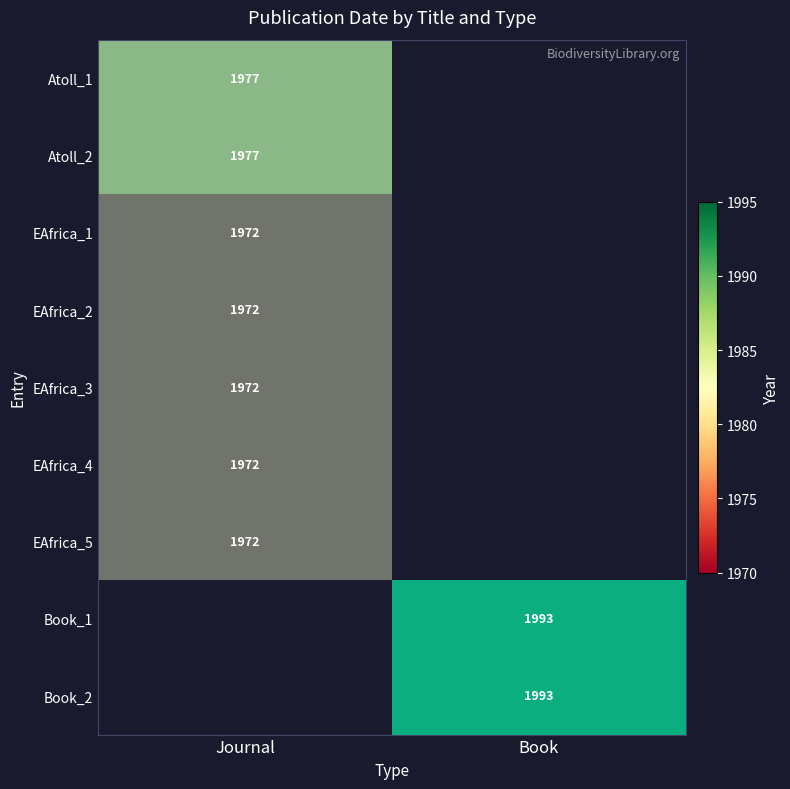

At how many categories does at least one series exceed 1981?

1